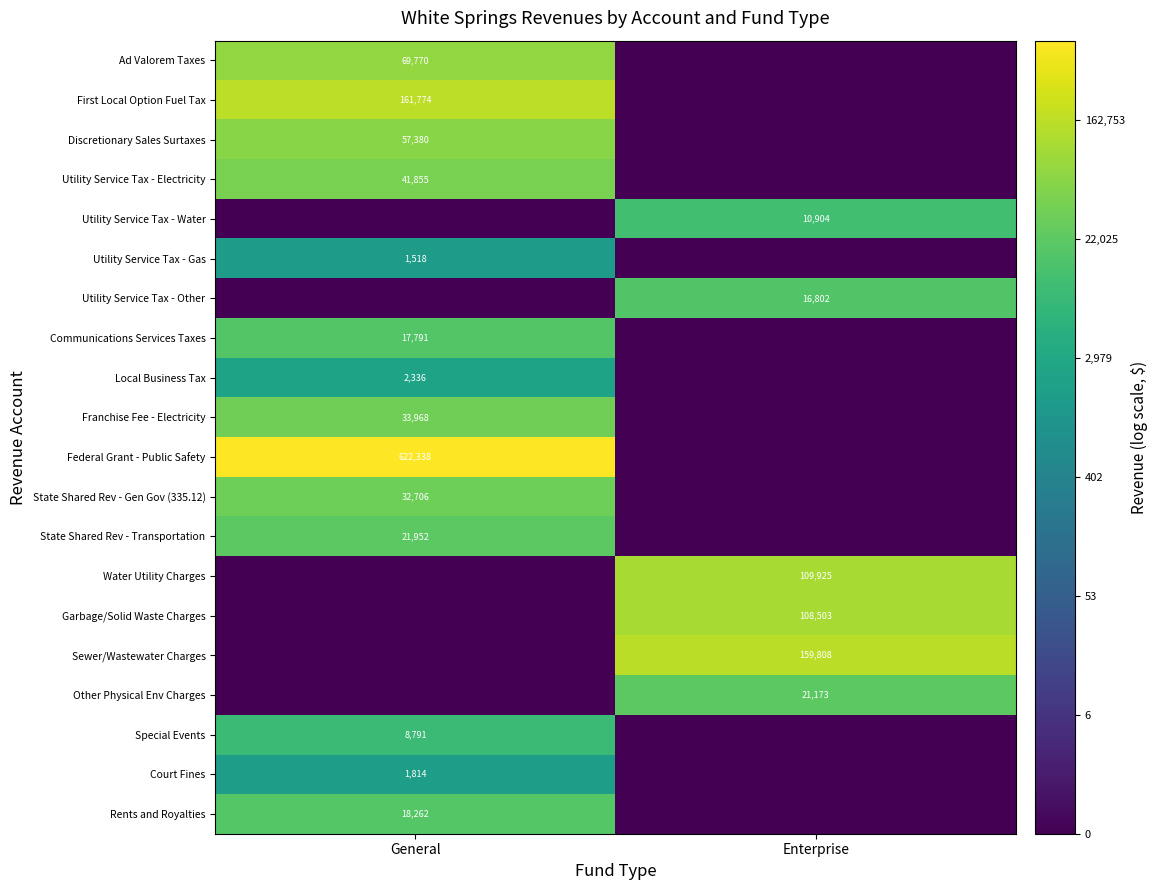

Is it true that State Shared Rev - Gen Gov (335.12) equals 17590 at General?

False